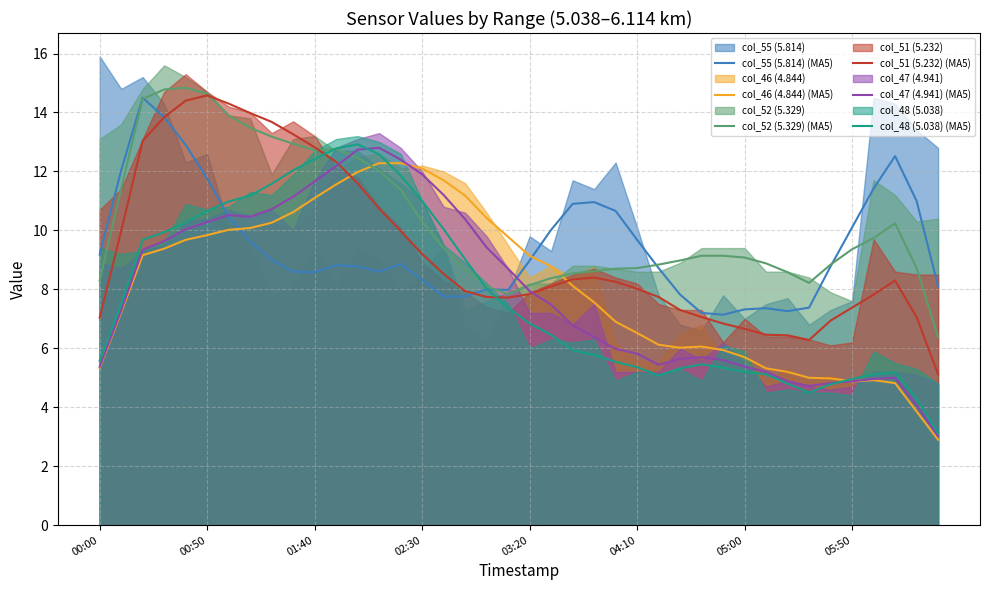

Which series ends up on top after the final intersection of col_46 (4.844) (MA5) and col_52 (5.329) (MA5)?

col_52 (5.329) (MA5)